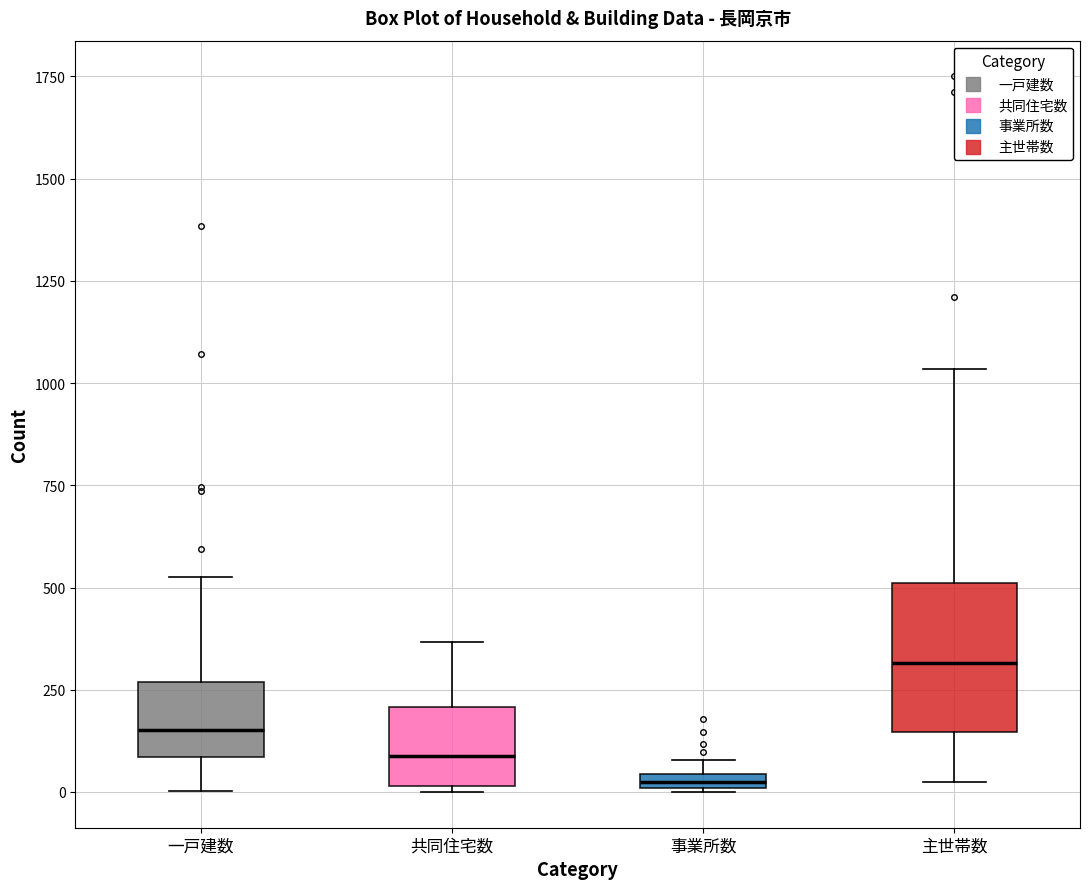

Where is the lower edge of the box for 共同住宅数 on the y-axis? The values are not printed on the chart, so give them approximately, as read against the axis.

0